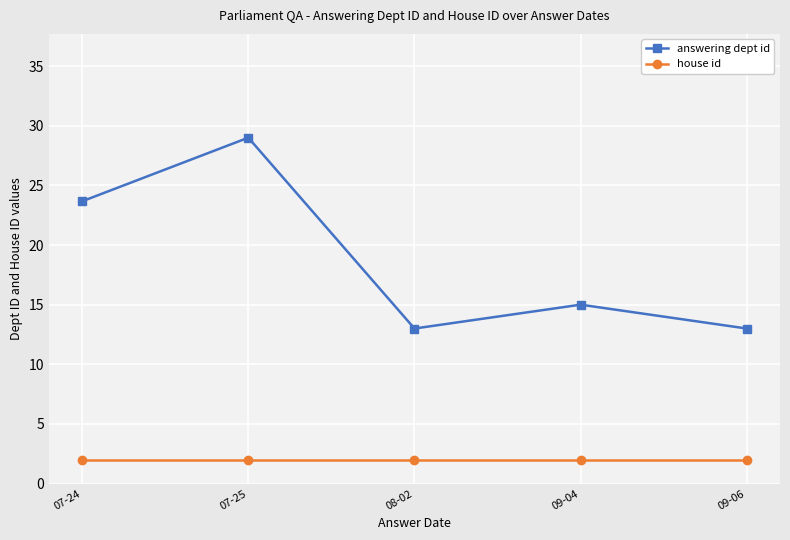

Is it true that answering dept id equals 13.0 at 08-02?

True